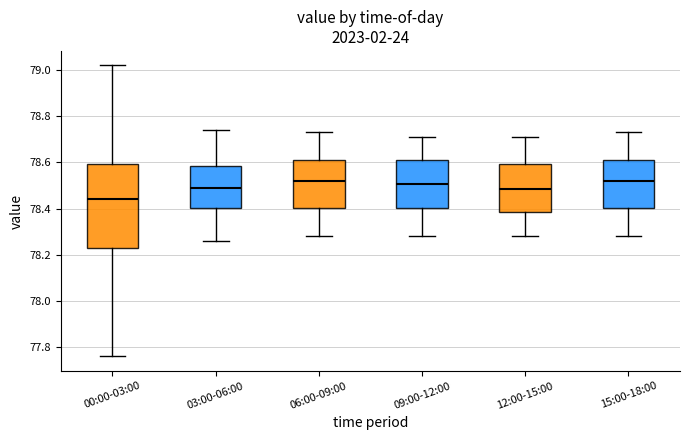

Reading left to right, read every box against the y-axis: the position of its median line, the range the box covers, and the ends of its whiskers. The values are not printed on the chart, so give them approximately, as read against the axis.

00:00-03:00: median 78.44, box 78.24 to 78.60, whiskers 77.76 to 79.02
03:00-06:00: median 78.50, box 78.40 to 78.58, whiskers 78.26 to 78.74
06:00-09:00: median 78.52, box 78.40 to 78.62, whiskers 78.28 to 78.74
09:00-12:00: median 78.50, box 78.40 to 78.62, whiskers 78.28 to 78.72
12:00-15:00: median 78.48, box 78.38 to 78.60, whiskers 78.28 to 78.72
15:00-18:00: median 78.52, box 78.40 to 78.62, whiskers 78.28 to 78.74